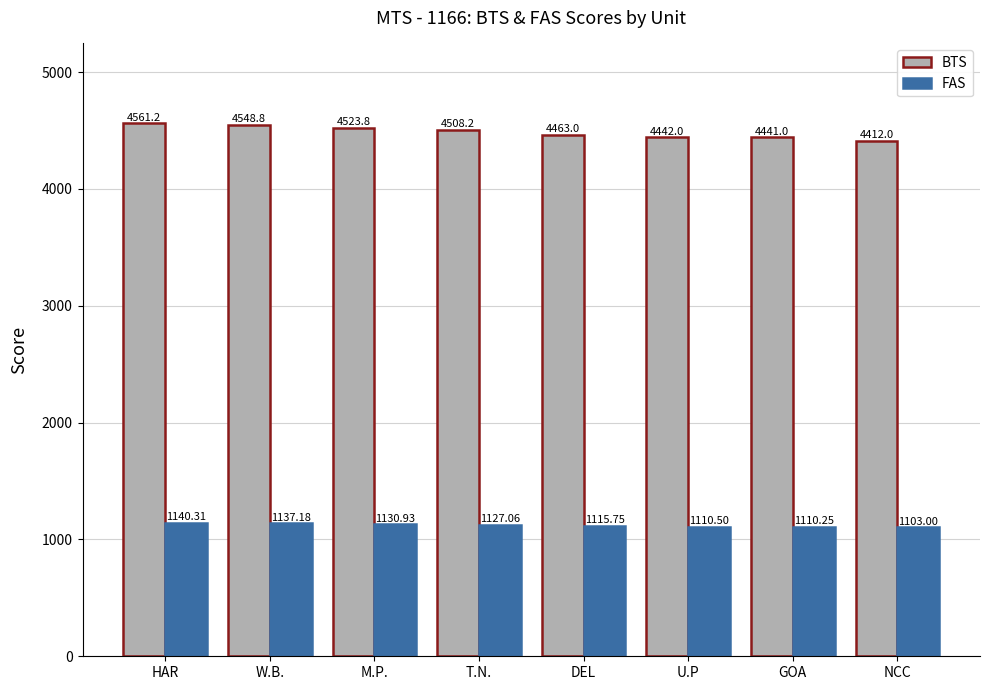

Which series has the widest spread of values?

BTS